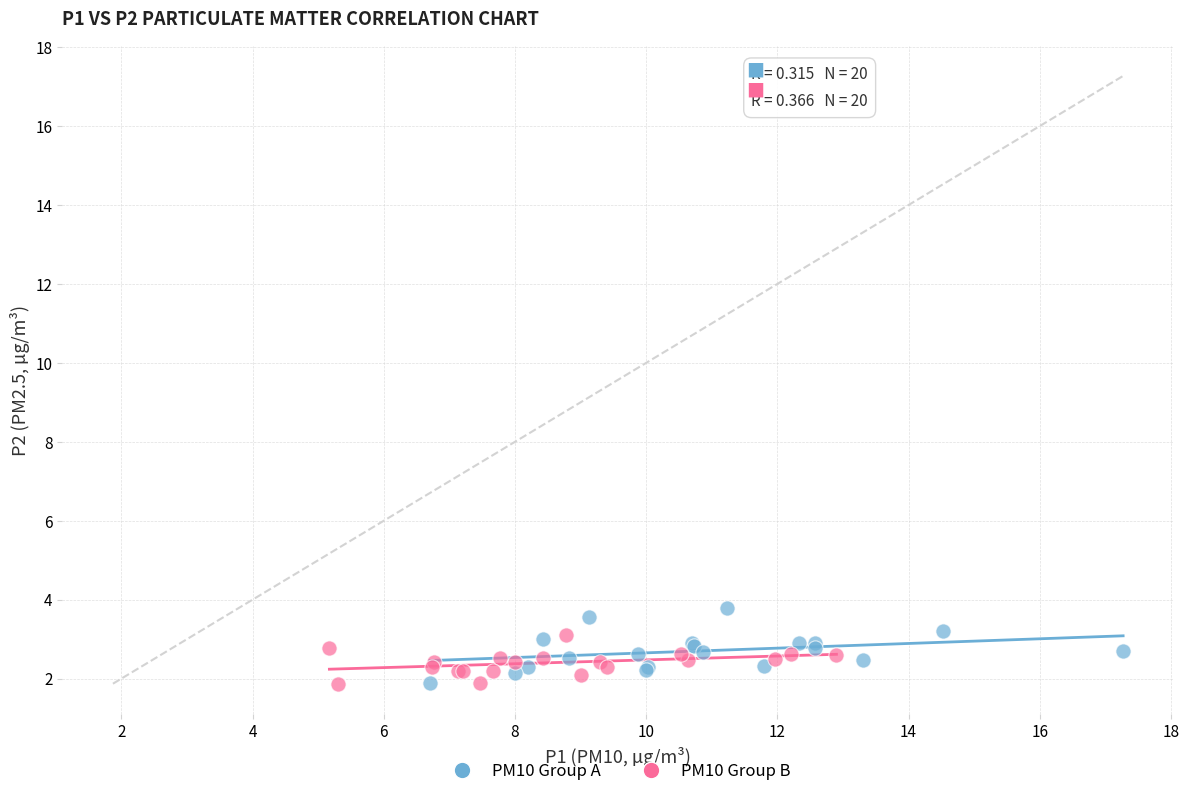

Which series contains the highest Y value?

PM10 Group A